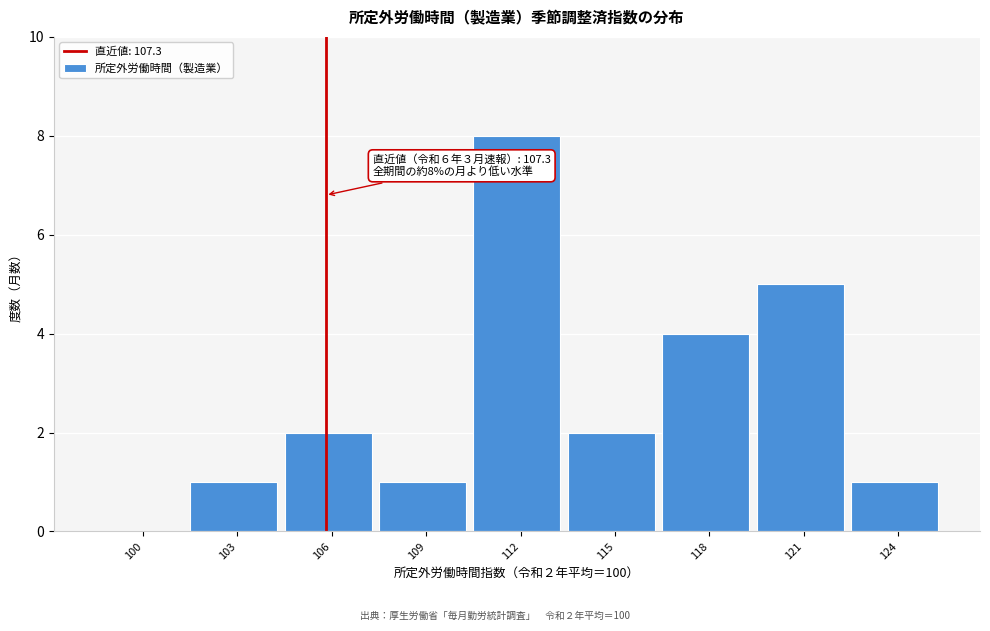

Reading right to left, transcribe all the data shown in this chart.

124=1	121=5	118=4	115=2	112=8	109=1	106=2	103=1	100=0